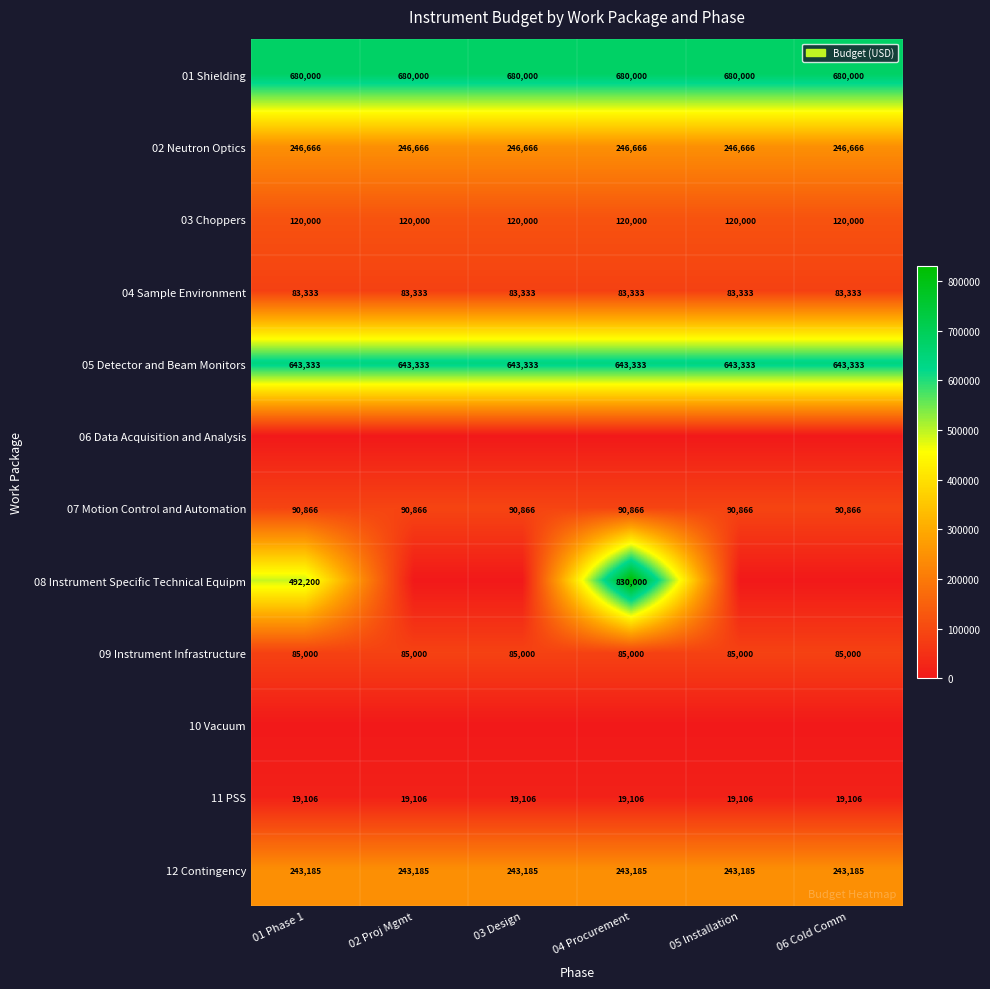

True or false: 12 Contingency has a value of 92023.6 at 02 Proj Mgmt.

False